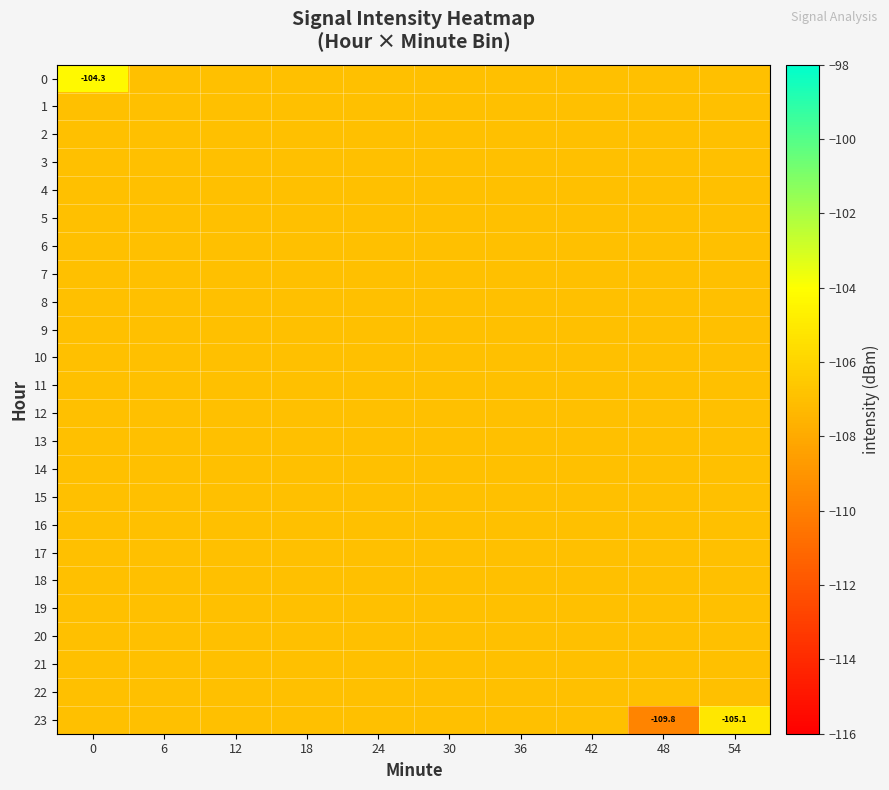

At how many categories does at least one series exceed -106?

2